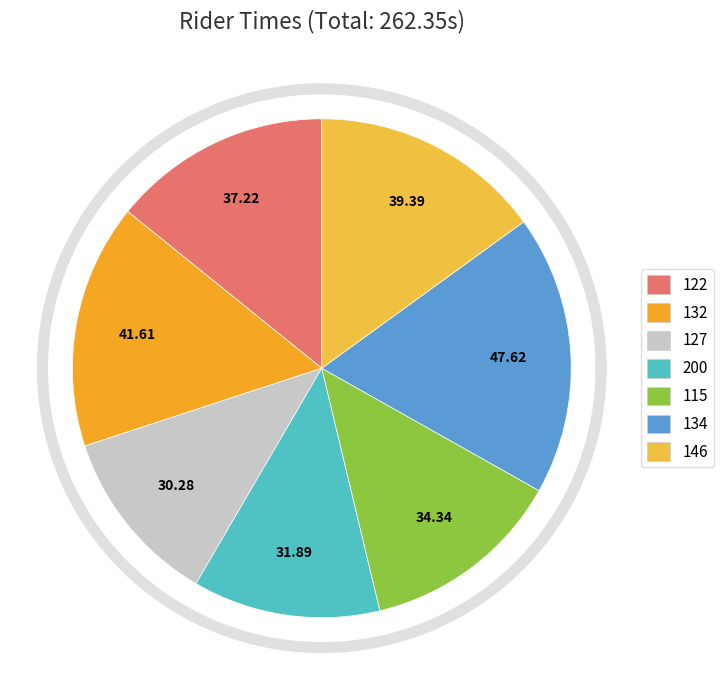

To the nearest percent, what is the average slice percentage?

14%